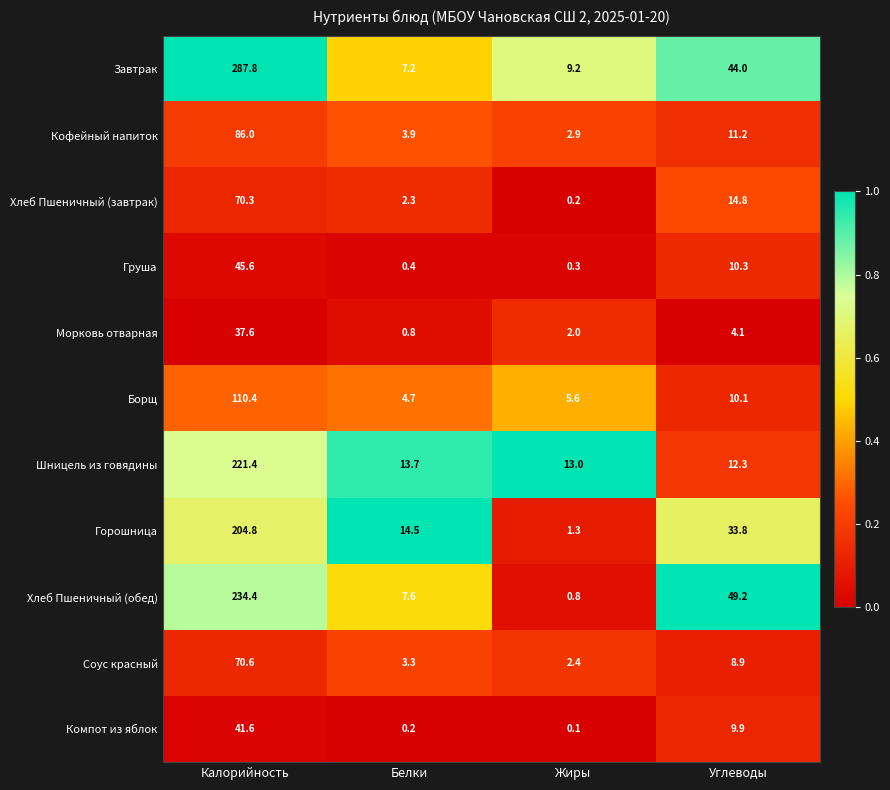

Which category has the lowest value across all series?

Жиры